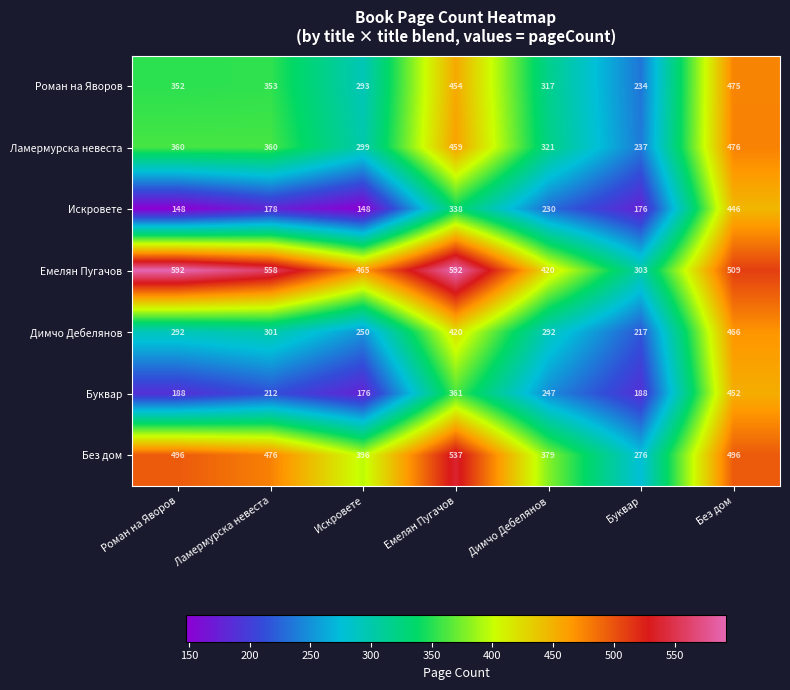

Count the number of categories in the chart.

7